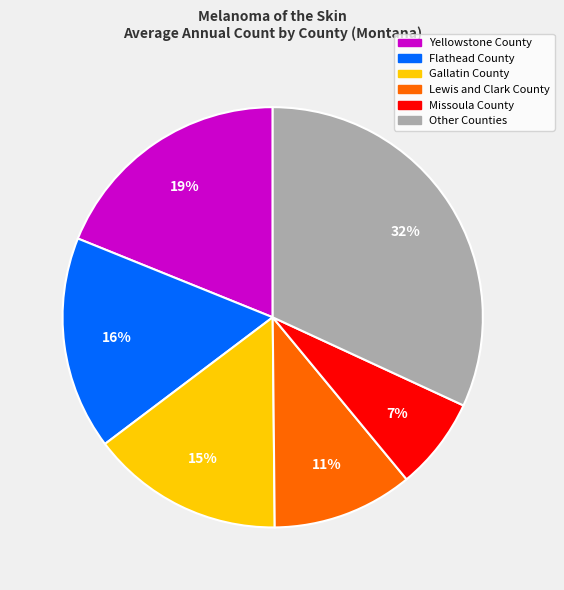

To the nearest percent, what is the difference between the largest and smallest slice percentages?

25%